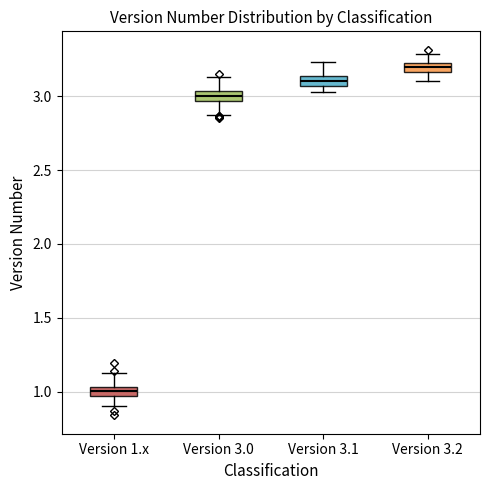

Where does the upper whisker of the box for Version 3.1 end on the y-axis? The values are not printed on the chart, so give them approximately, as read against the axis.

3.25